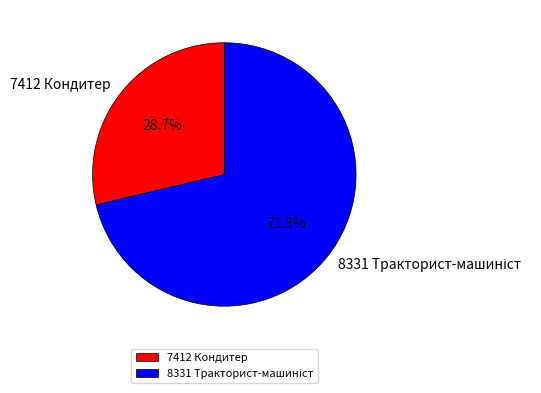

True or false: 7412 Кондитер accounts for 29% of the total.

True